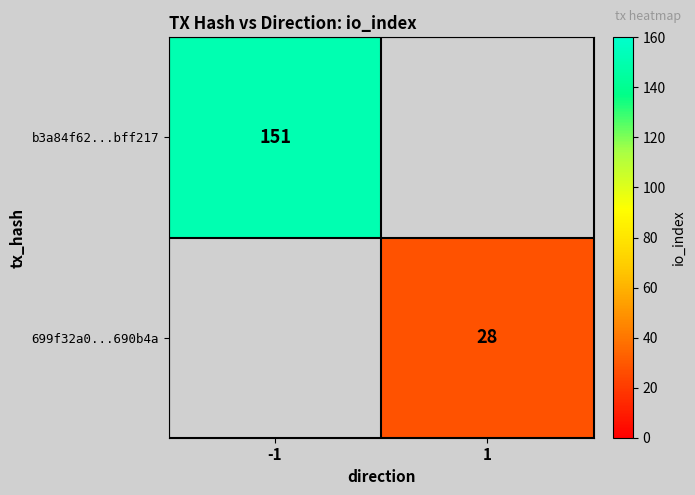

Is it true that b3a84f62...bff217 equals 151 at -1?

True